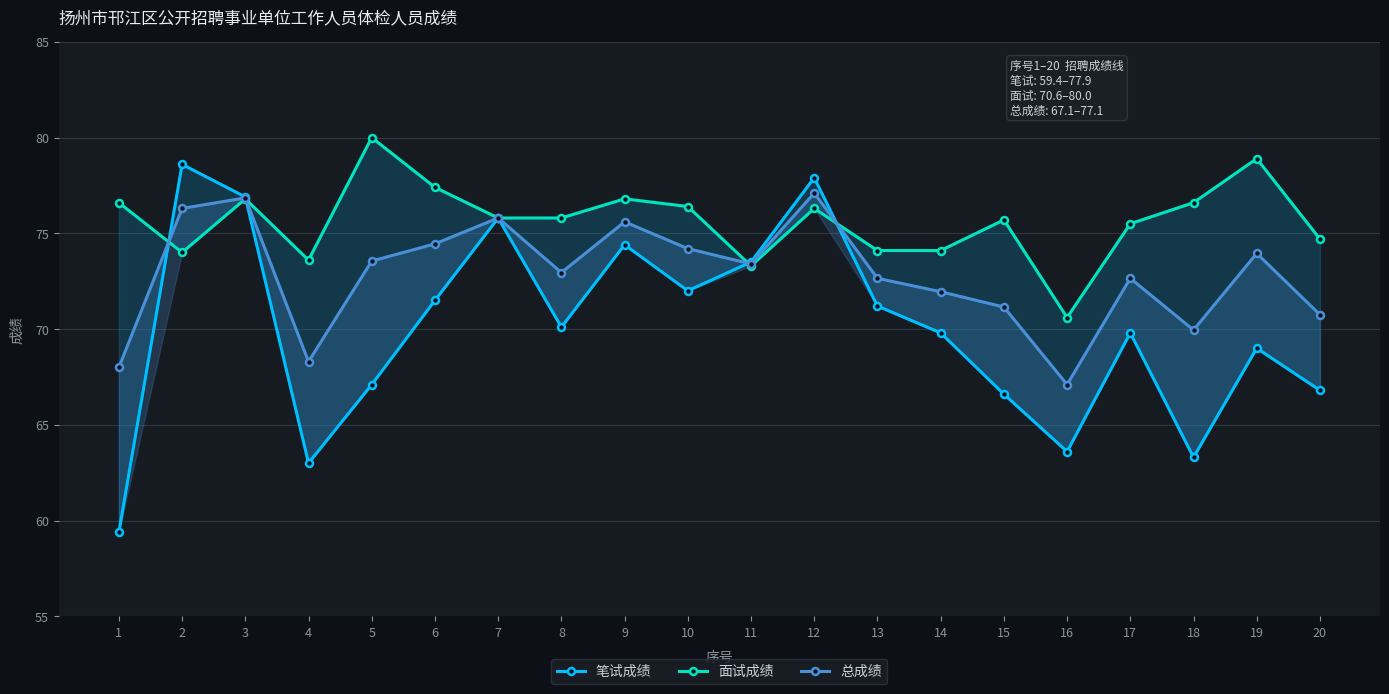

Reading left to right, what are all the values shown in this chart?

笔试成绩: 1=59.4	2=78.6	3=76.9	4=63.0	5=67.1	6=71.5	7=75.8	8=70.1	9=74.4	10=72.0	11=73.5	12=77.9	13=71.2	14=69.8	15=66.6	16=63.6	17=69.8	18=63.3	19=69.0	20=66.8
面试成绩: 1=76.6	2=74.0	3=76.8	4=73.6	5=80.0	6=77.4	7=75.8	8=75.8	9=76.8	10=76.4	11=73.3	12=76.3	13=74.1	14=74.1	15=75.7	16=70.6	17=75.5	18=76.6	19=78.9	20=74.7
总成绩: 1=68.0	2=76.3	3=76.8	4=68.3	5=73.5	6=74.5	7=75.8	8=73.0	9=75.6	10=74.2	11=73.4	12=77.1	13=72.7	14=72.0	15=71.2	16=67.1	17=72.7	18=70.0	19=74.0	20=70.8